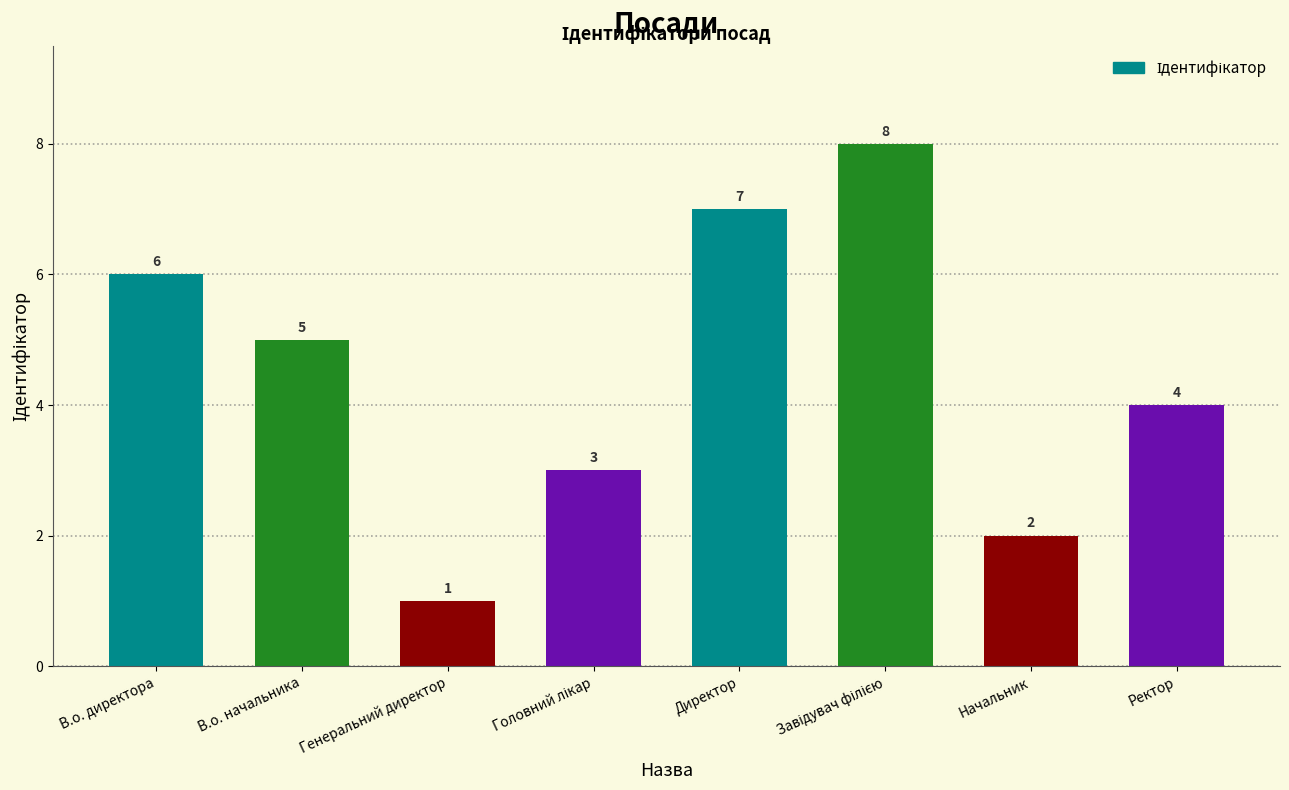

How many bars are there in total?

8